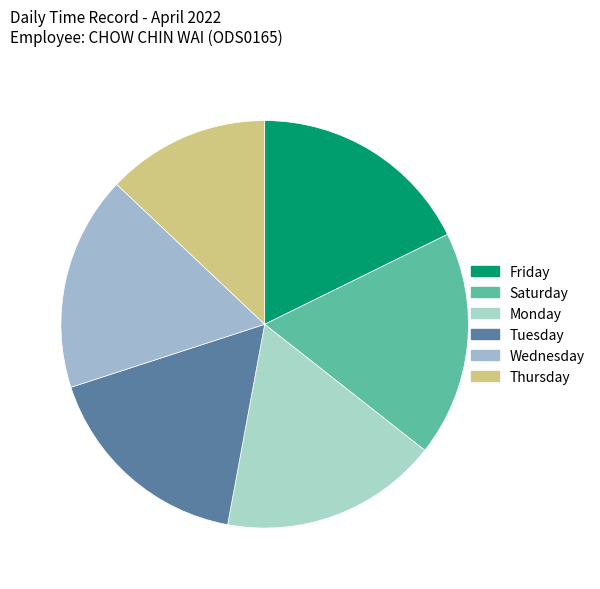

Which slice is the smallest?

Thursday